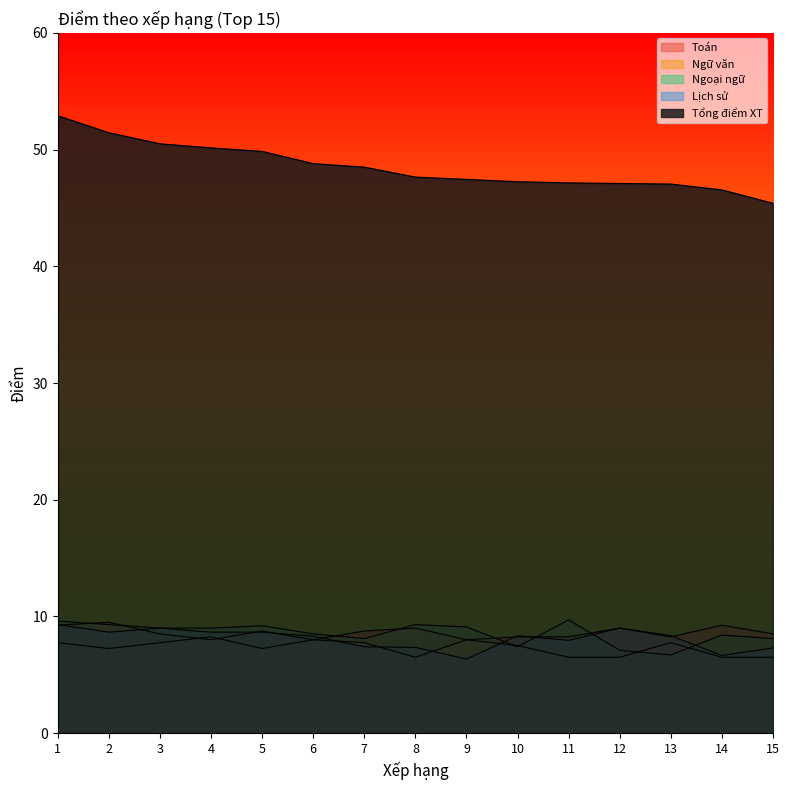

Reading right to left, transcribe all the data shown in this chart.

Toán: 8.5	9.2	8.2	9.0	8.2	8.2	8.0	9.0	8.8	8.0	8.8	8.0	8.5	9.5	9.2
Ngữ văn: 6.5	6.5	7.8	6.5	6.5	7.5	8.0	6.5	7.8	8.0	7.2	8.2	7.8	7.2	7.8
Ngoại ngữ: 8.1	8.4	6.7	7.1	9.7	7.4	9.1	9.3	8.1	8.5	9.2	9.0	9.0	9.3	9.6
Lịch sử: 7.3	6.7	8.3	9.0	8.0	8.3	6.3	7.3	7.4	8.3	8.7	8.7	9.0	8.7	9.3
Tổng điểm XT: 45.4	46.5	47.0	47.1	47.1	47.2	47.5	47.6	48.5	48.8	49.9	50.1	50.5	51.5	52.9